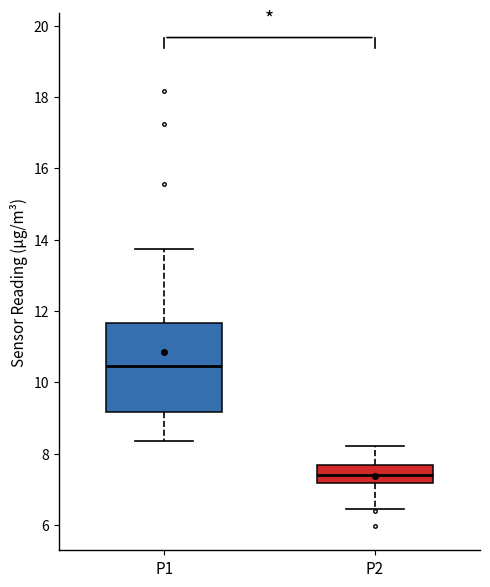

Comparing the boxes themselves (not the whiskers), which one is the tallest?

P1